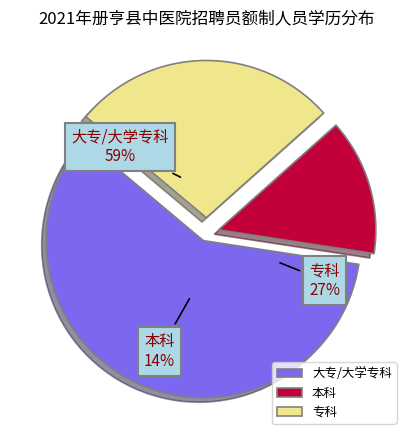

What is the smallest slice in the pie chart?

本科